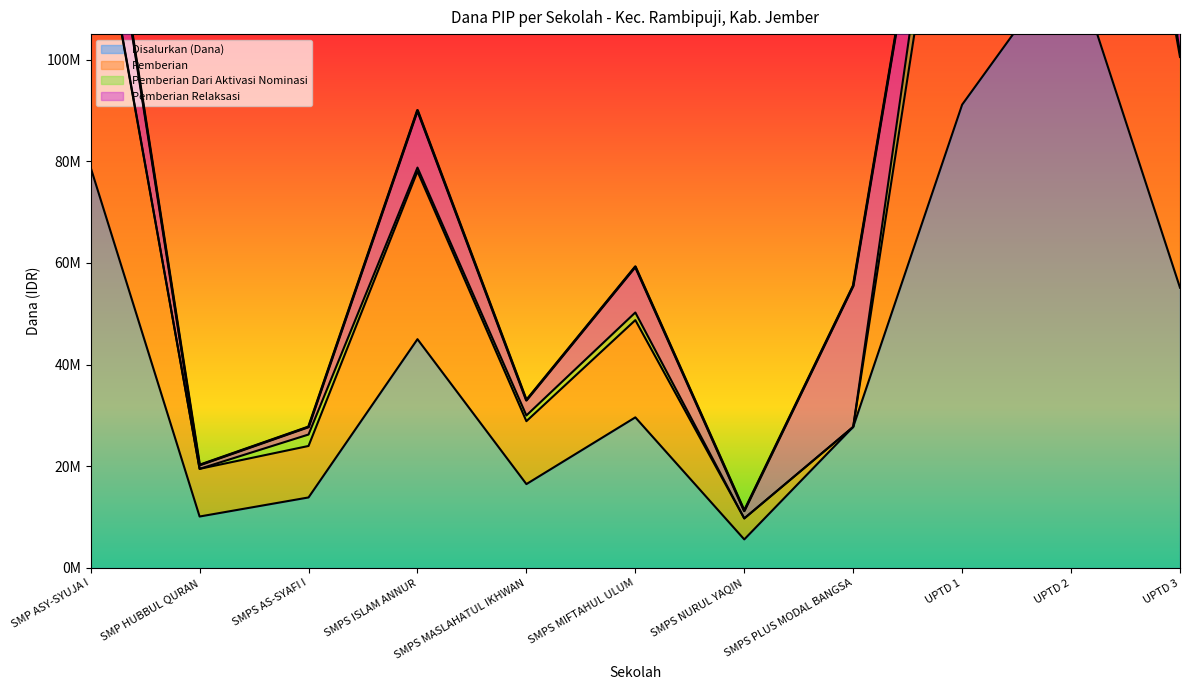

What is the average value of the Disalurkan (Dana) series?

44931818